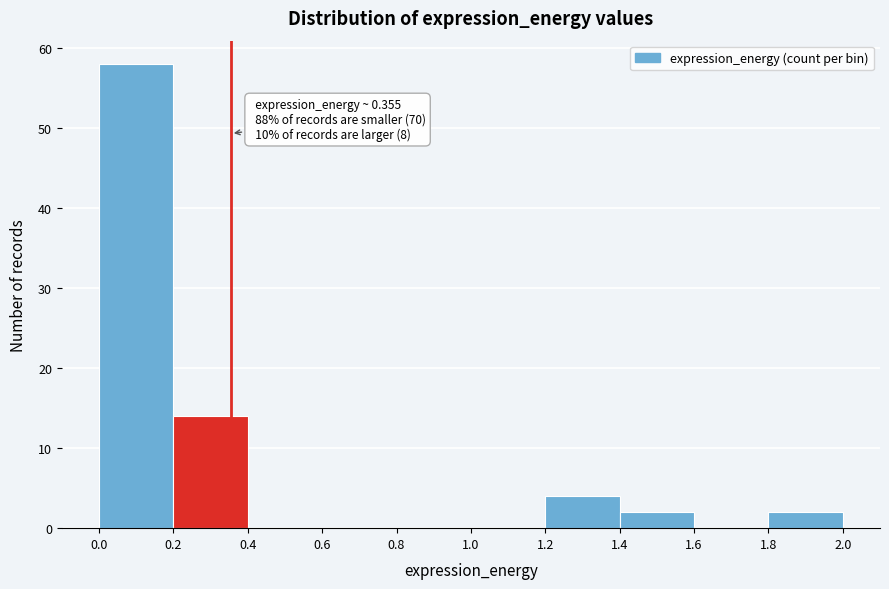

Which range on the x-axis has the tallest bar?

0.0 to 0.2